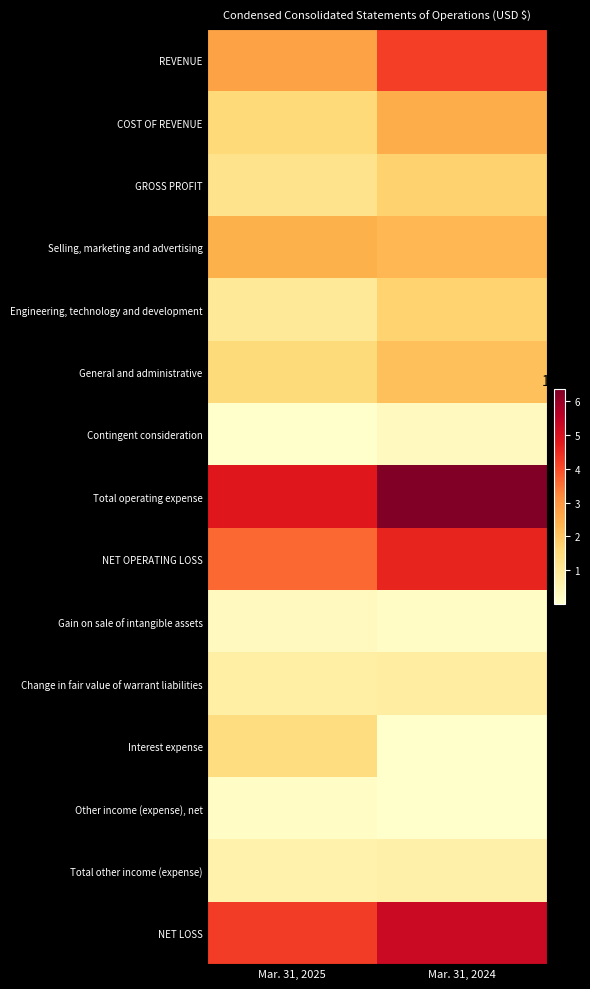

List the series in order of their peak value, lowest first.

Other income (expense), net, Gain on sale of intangible assets, Contingent consideration, Total other income (expense), Change in fair value of warrant liabilities, Interest expense, Engineering, technology and development, GROSS PROFIT, General and administrative, Selling, marketing and advertising, COST OF REVENUE, REVENUE, NET OPERATING LOSS, NET LOSS, Total operating expense